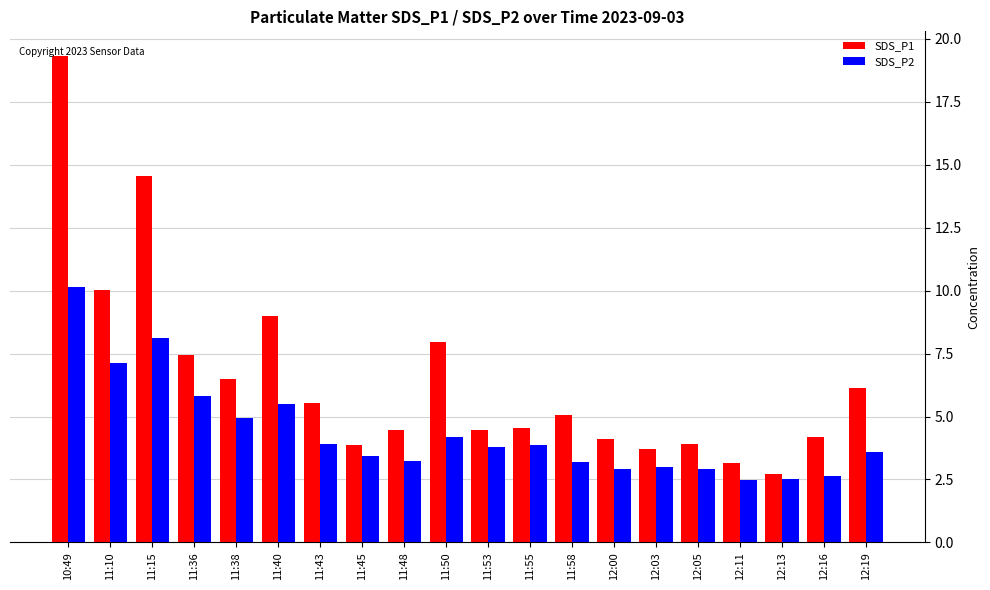

Which series has the widest spread of values?

SDS_P1